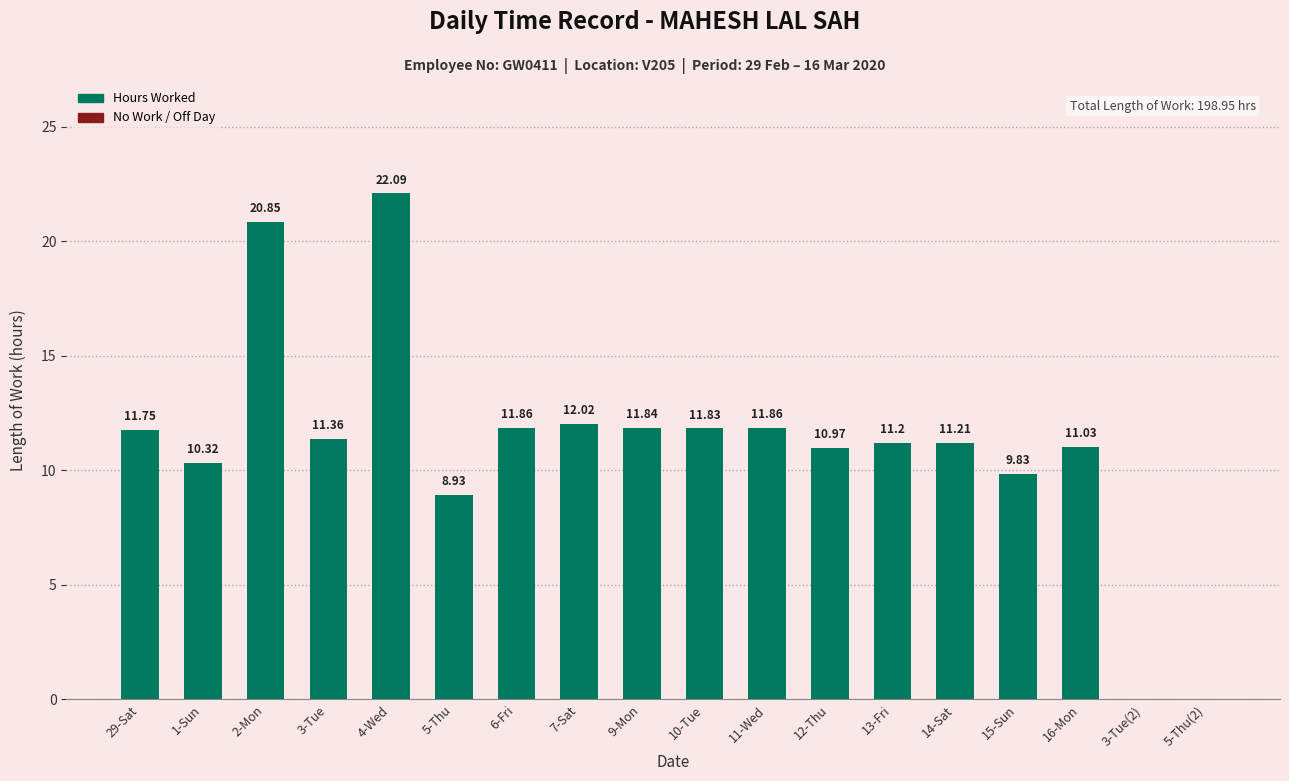

What value does the data have at 10-Tue?

11.8